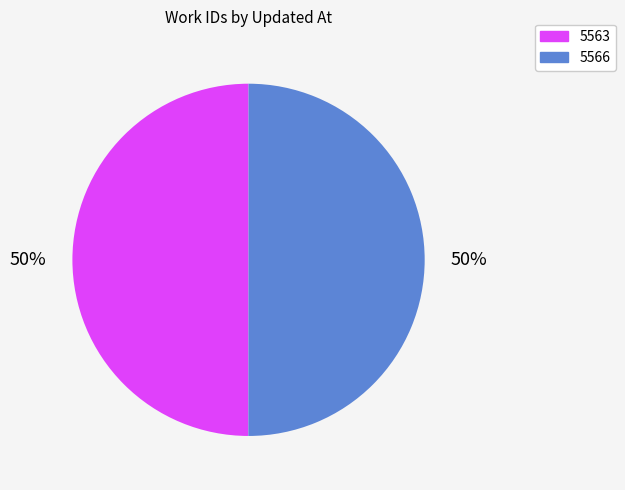

How many segments does this pie chart have?

2